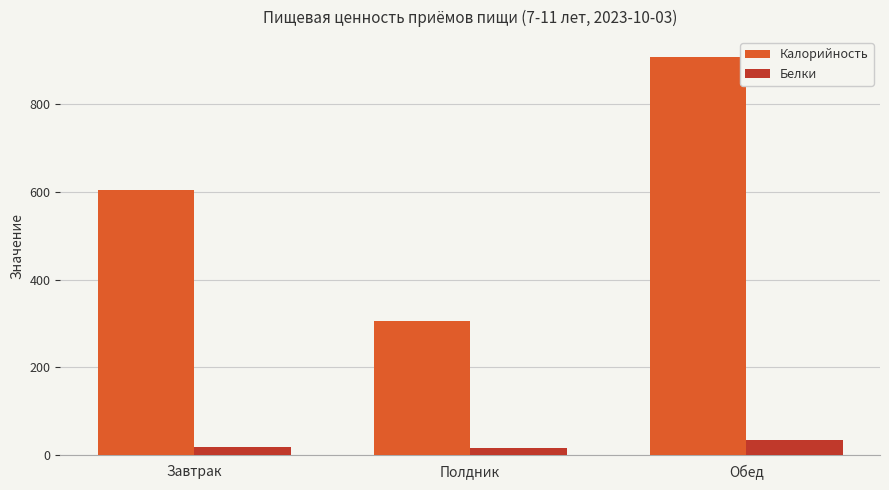

Which series has the largest total across all categories?

Калорийность